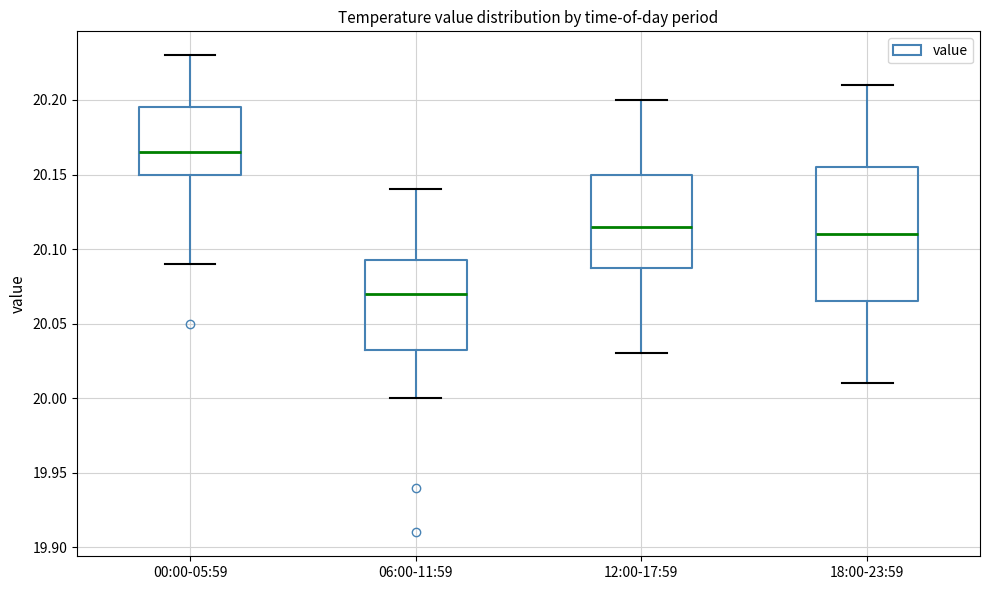

Reading left to right, read every box against the y-axis: the position of its median line, the range the box covers, and the ends of its whiskers. The values are not printed on the chart, so give them approximately, as read against the axis.

00:00-05:59: median 20.165, box 20.150 to 20.195, whiskers 20.090 to 20.230
06:00-11:59: median 20.070, box 20.035 to 20.095, whiskers 20.000 to 20.140
12:00-17:59: median 20.115, box 20.090 to 20.150, whiskers 20.030 to 20.200
18:00-23:59: median 20.110, box 20.065 to 20.155, whiskers 20.010 to 20.210